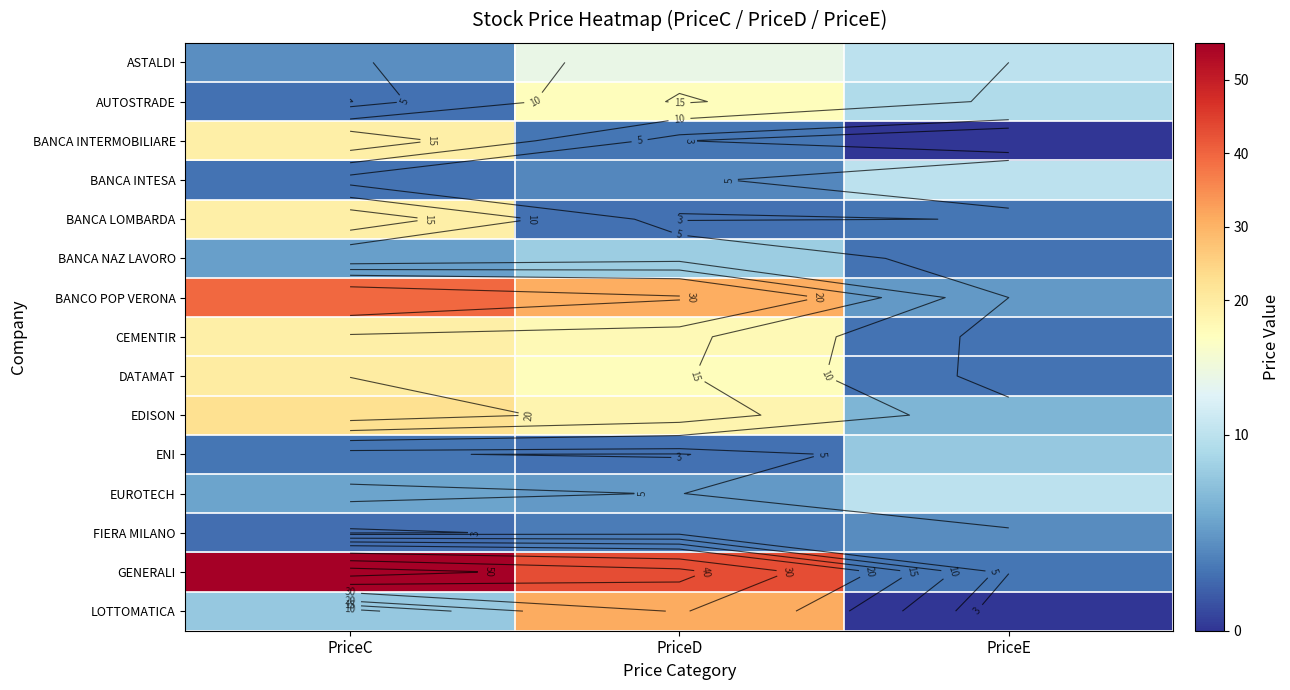

List the series in order of their peak value, lowest first.

FIERA MILANO, ENI, BANCA NAZ LAVORO, BANCA INTESA, EUROTECH, ASTALDI, AUTOSTRADE, BANCA LOMBARDA, CEMENTIR, BANCA INTERMOBILIARE, DATAMAT, EDISON, LOTTOMATICA, BANCO POP VERONA, GENERALI